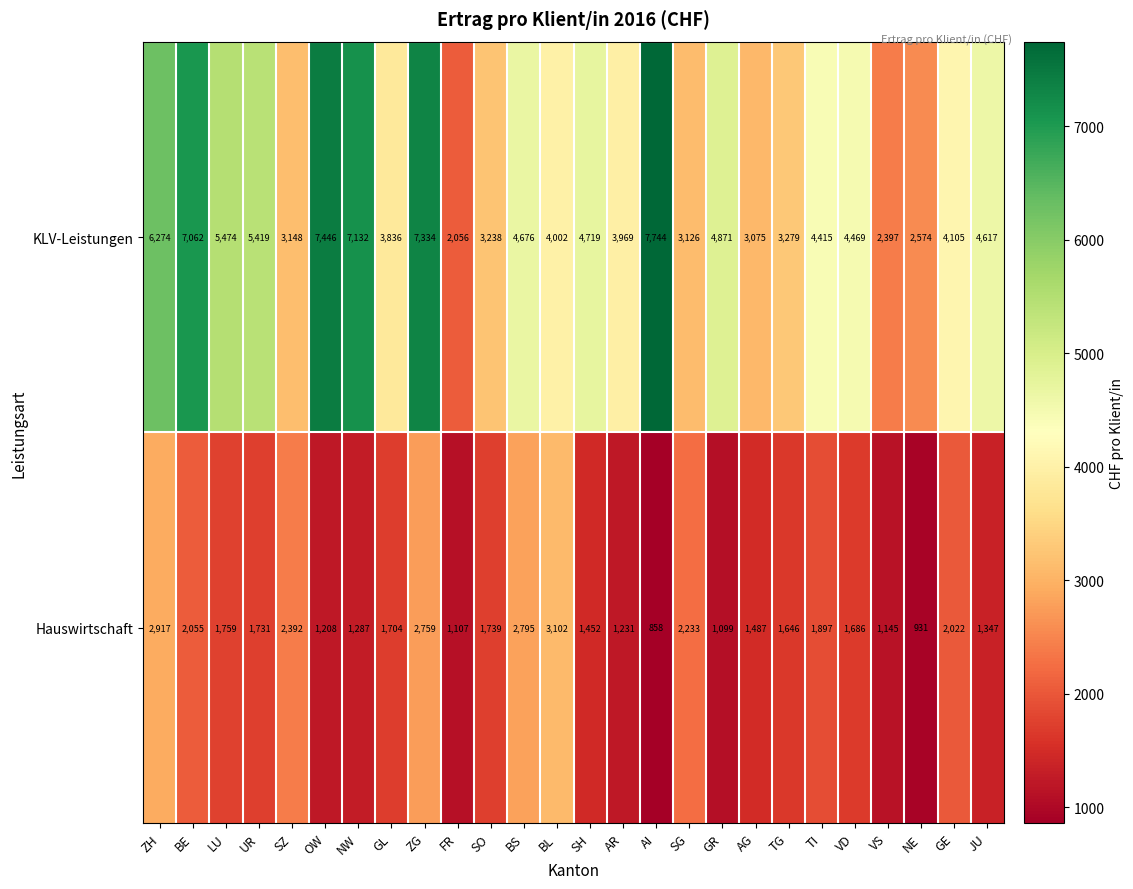

What is the difference between the KLV-Leistungen values at GE and TI?

310